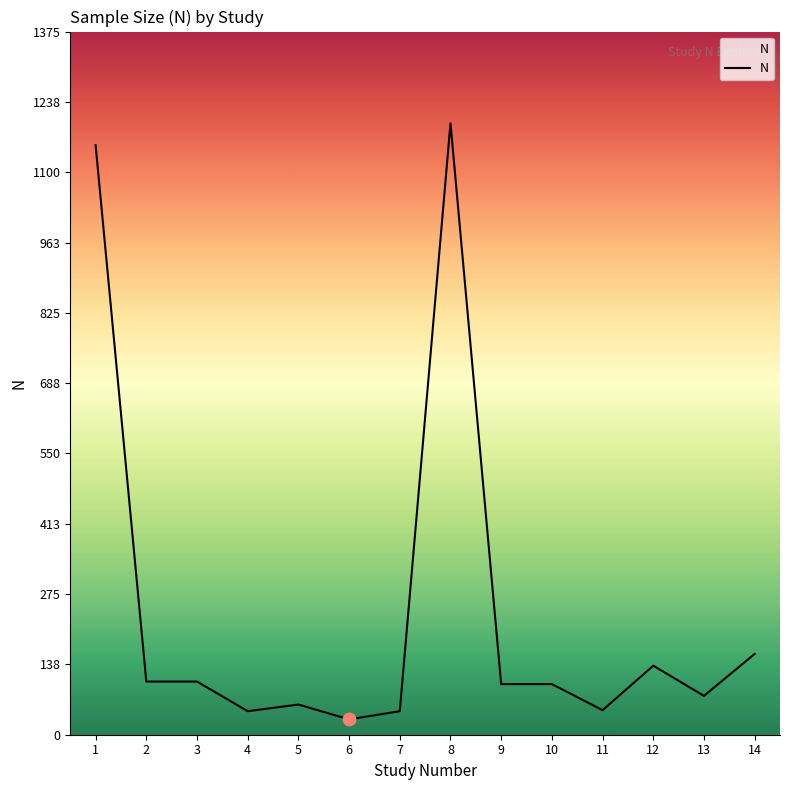

Which has a higher value, 8 or 14?

8